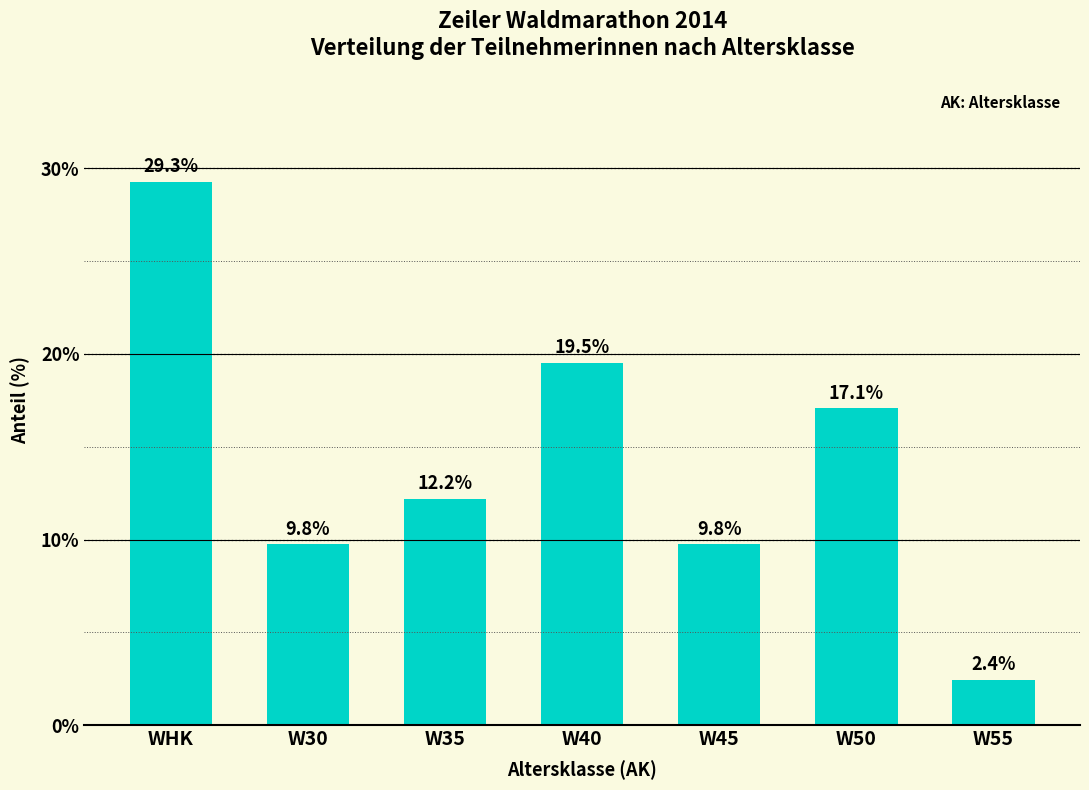

What is the change in value from WHK to W45?

-19.5